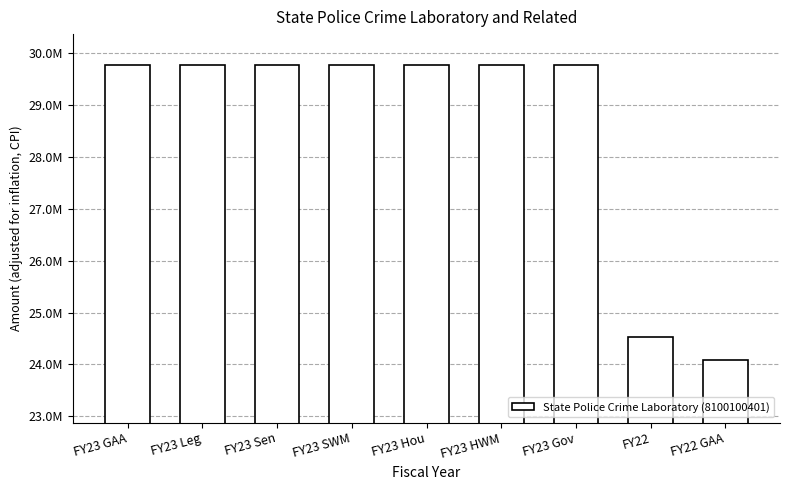

Are the bars horizontal?

No